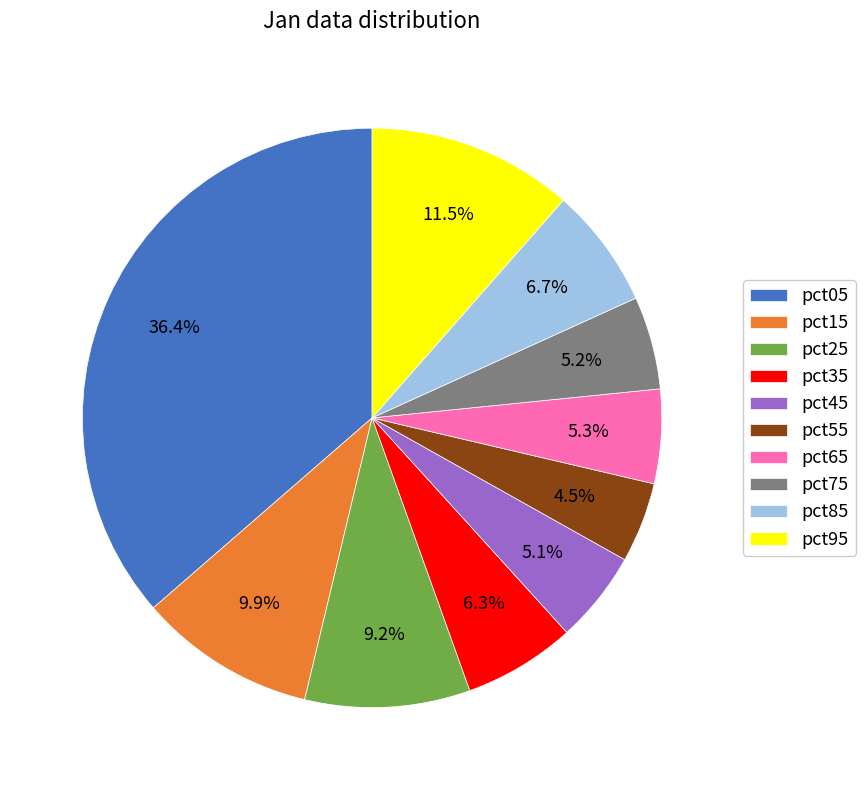

What is the smallest slice in the pie chart?

pct55